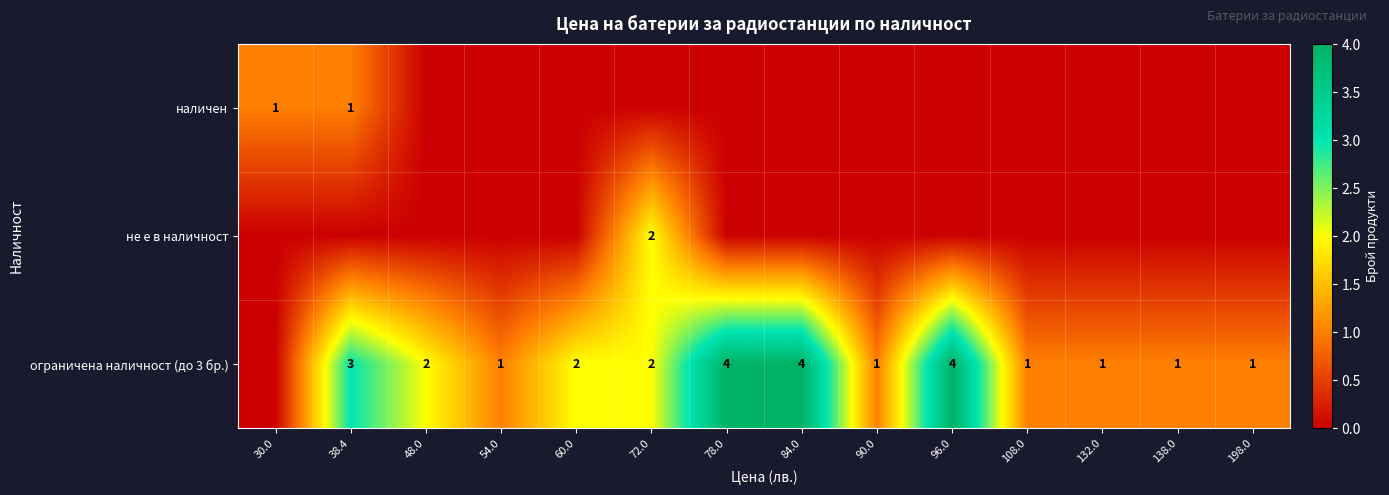

At which category is the sum across all series the highest?

38.4